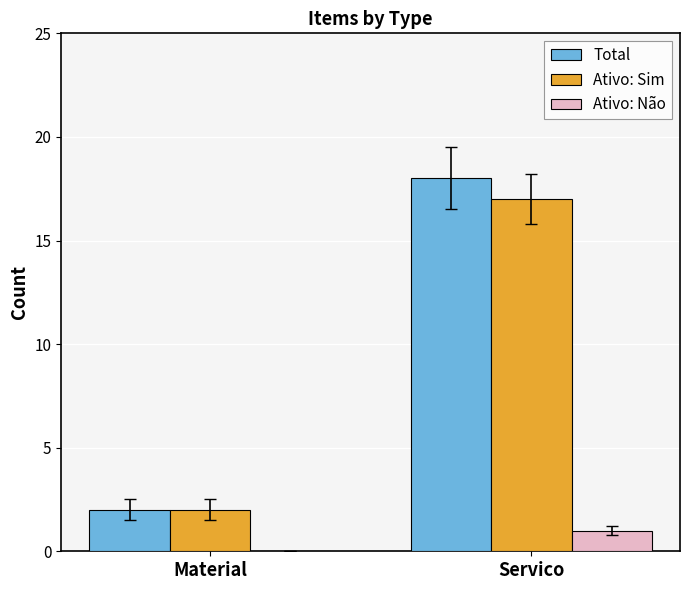

Between Material and Servico, which series saw the biggest shift?

Total